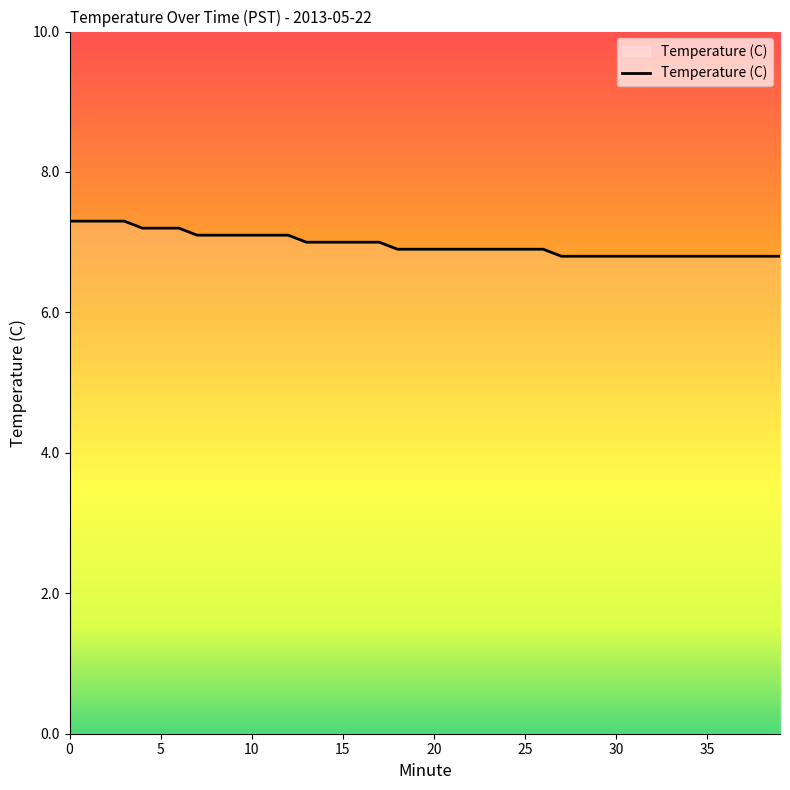

Reading left to right, extract all data points from this chart.

7.3	7.3	7.3	7.3	7.2	7.2	7.2	7.1	7.1	7.1	7.1	7.1	7.1	7.0	7.0	7.0	7.0	7.0	6.9	6.9	6.9	6.9	6.9	6.9	6.9	6.9	6.9	6.8	6.8	6.8	6.8	6.8	6.8	6.8	6.8	6.8	6.8	6.8	6.8	6.8